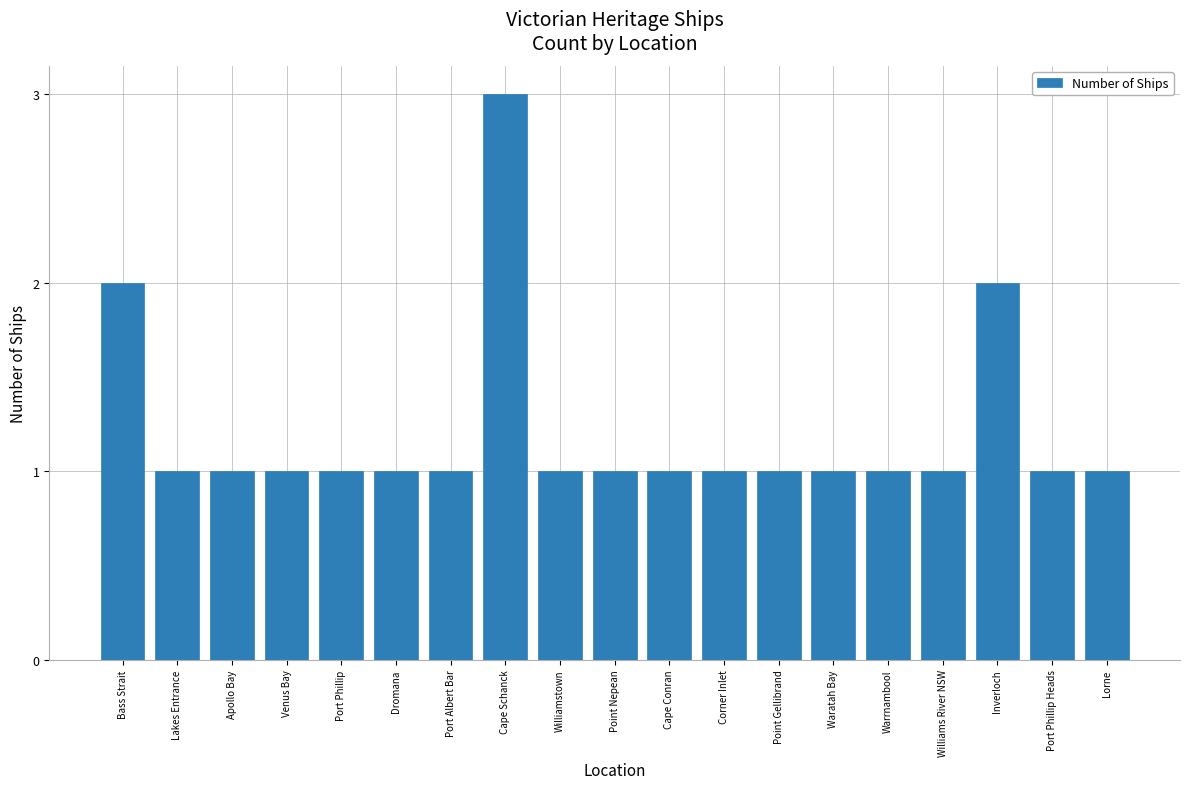

What is the value of the 16th bar from the left?

1